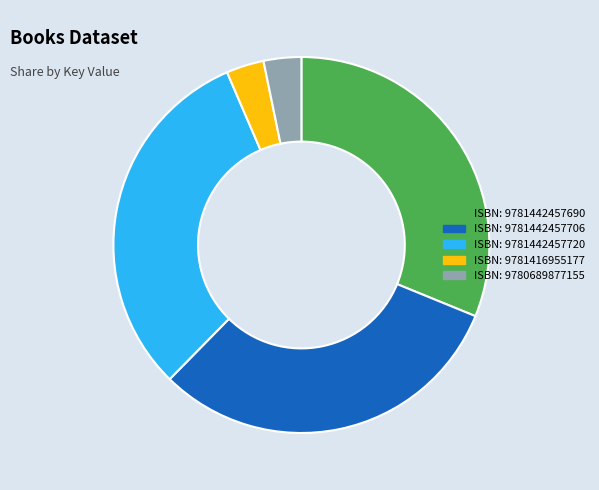

Is there a majority slice in this chart?

No